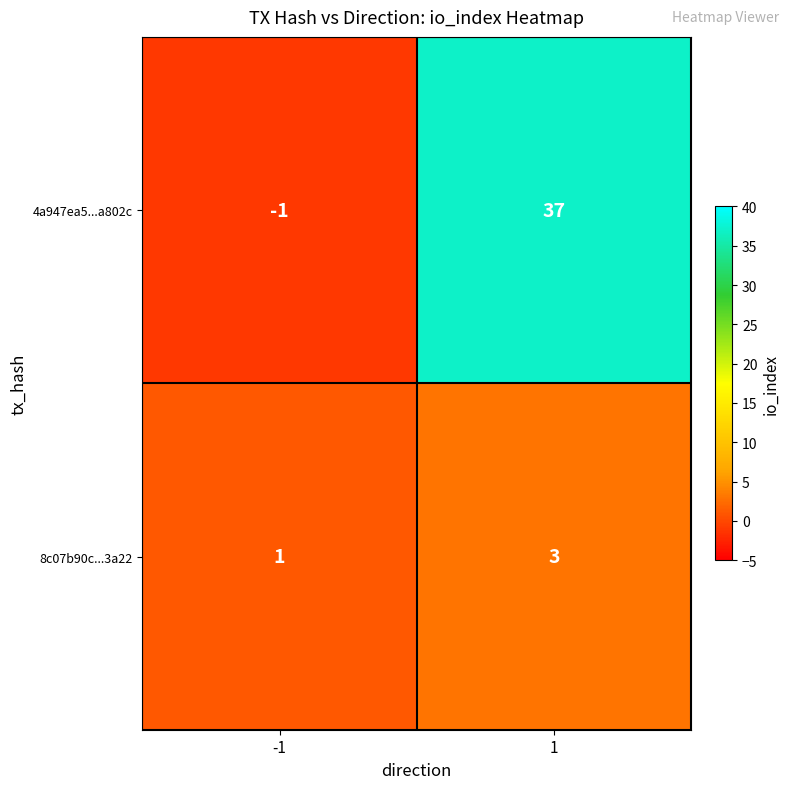

List the series in order of their overall mean, lowest first.

8c07b90c...3a22, 4a947ea5...a802c